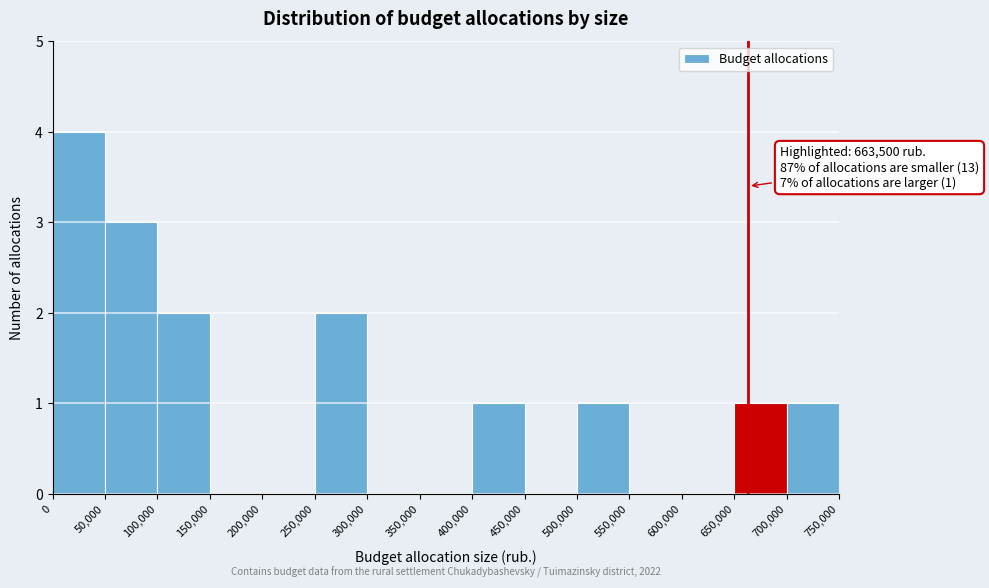

Which range on the x-axis has the tallest bar?

0 to 50,000